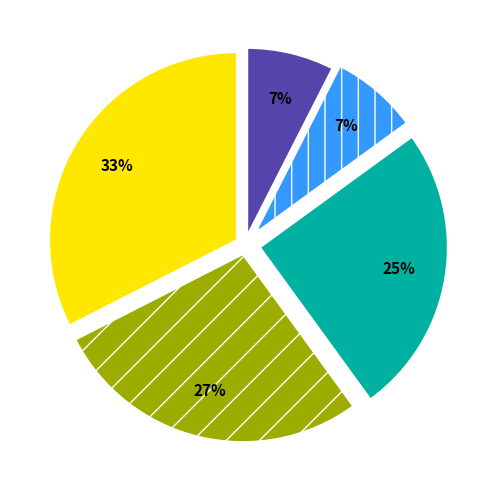

Does any single category account for the majority?

No